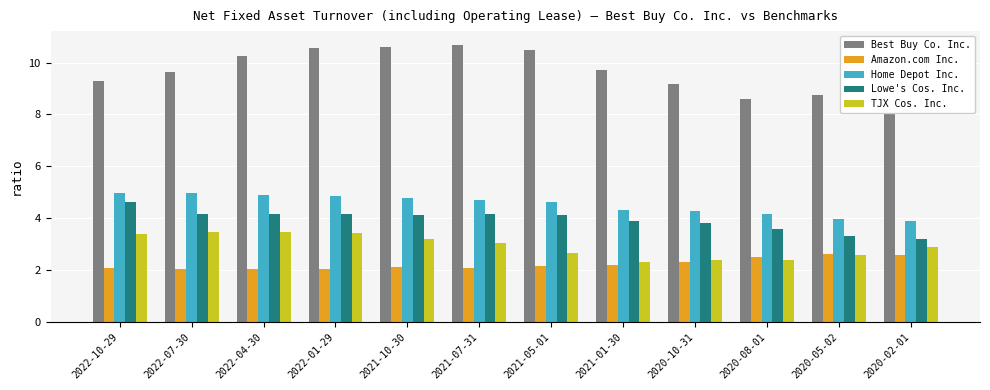

How many distinct data groups are displayed?

5